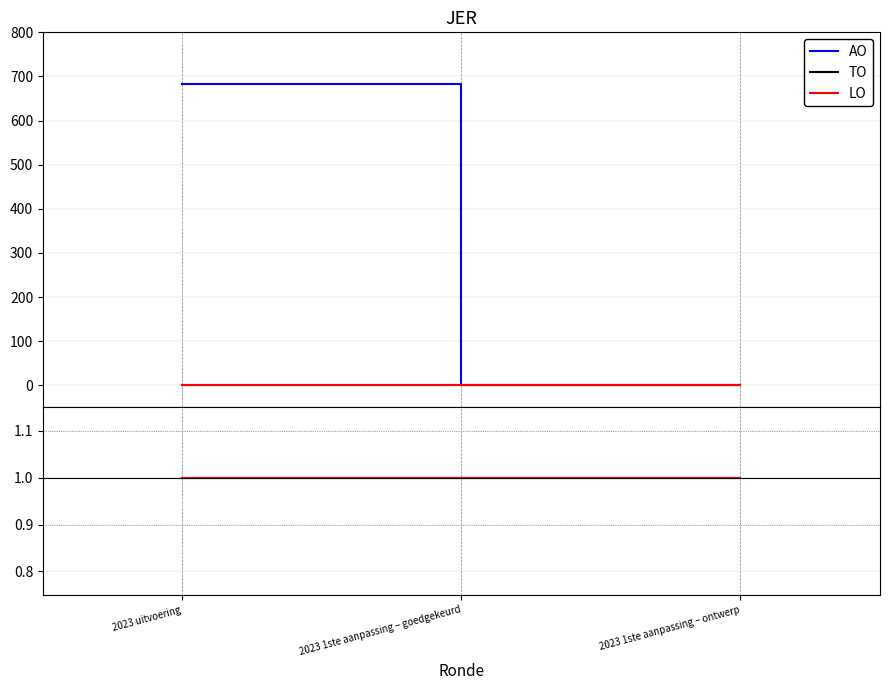

True or false: AO has a value of 684 at 2023 uitvoering.

True